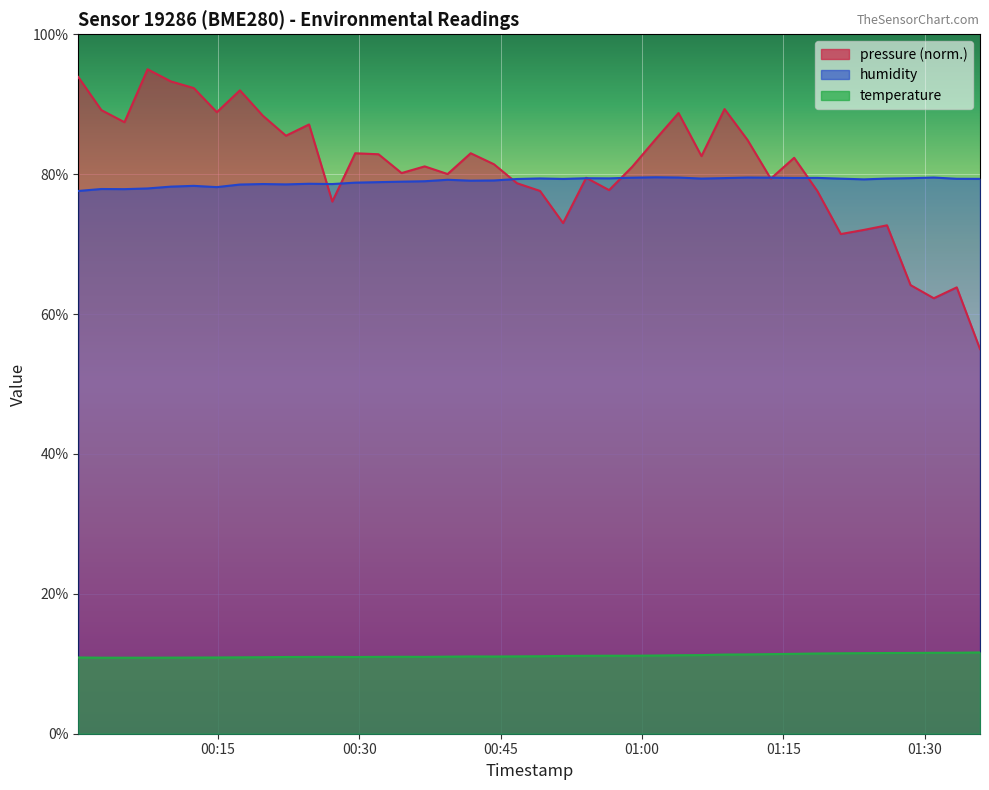

How many intersections are there between pressure and humidity?

9